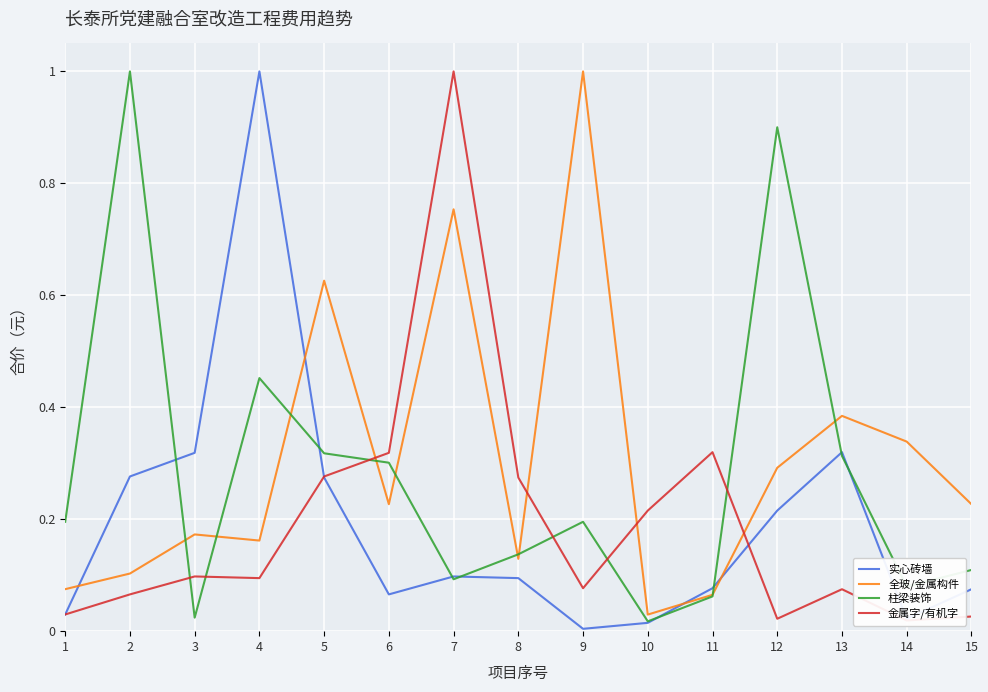

Where do 金属字/有机字 and 全玻/金属构件 first cross each other?

5 and 6